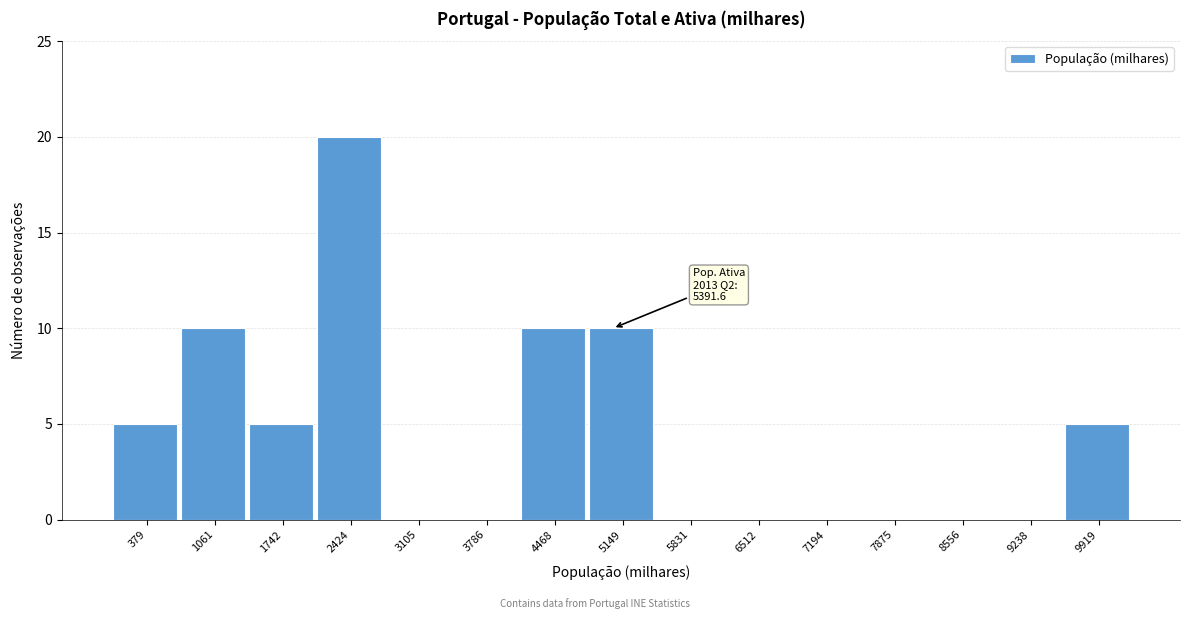

Reading left to right, extract all data points from this chart.

379=5	1061=10	1742=5	2424=20	3105=0	3786=0	4468=10	5149=10	5831=0	6512=0	7194=0	7875=0	8556=0	9238=0	9919=5